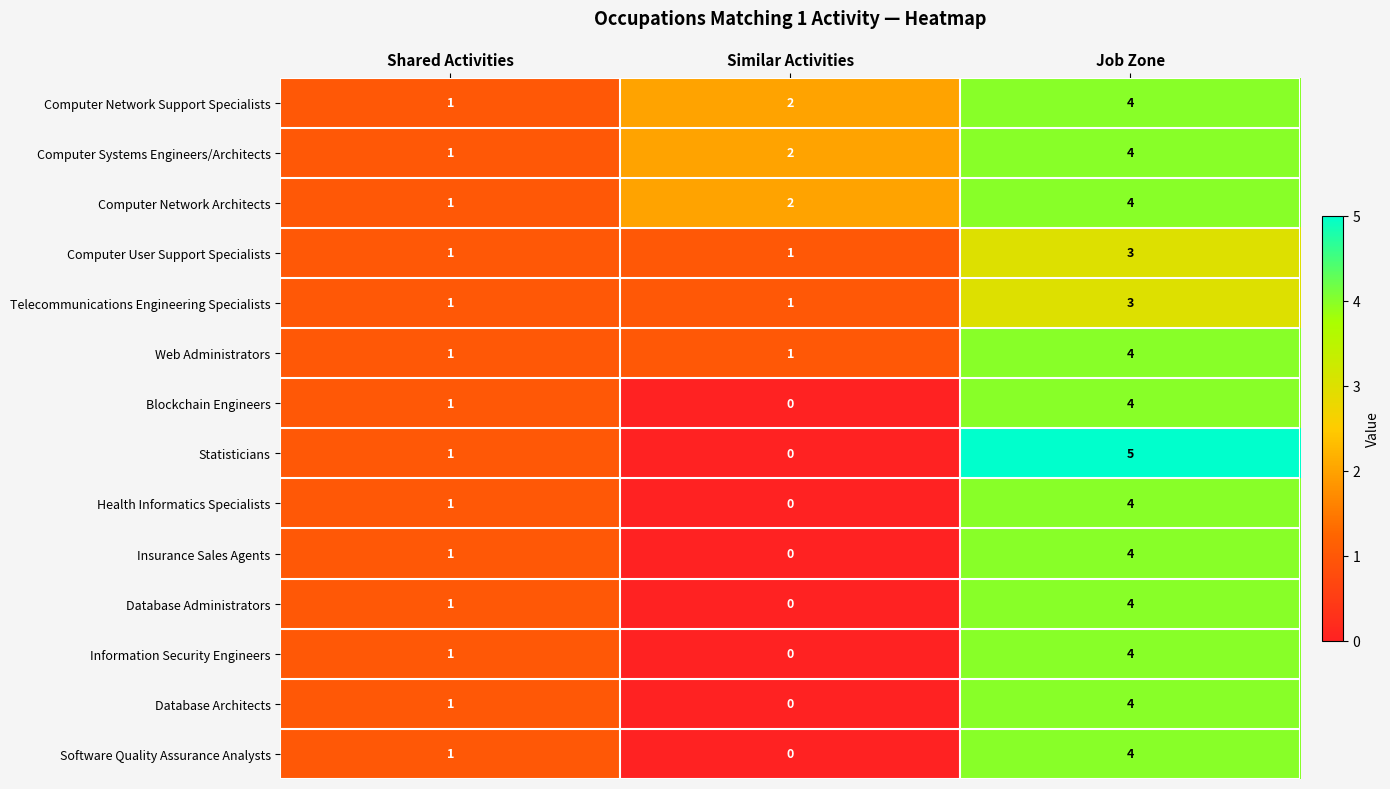

The value of Telecommunications Engineering Specialists at Shared Activities is 1. True or false?

True